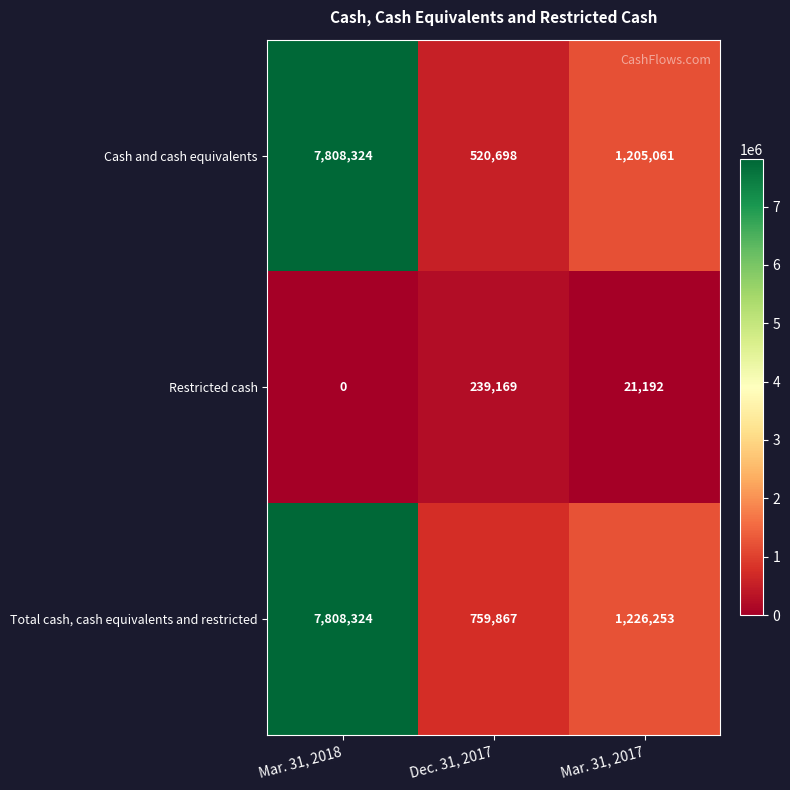

Is it true that Total cash, cash equivalents and restricted equals 10721732 at Mar. 31, 2018?

False